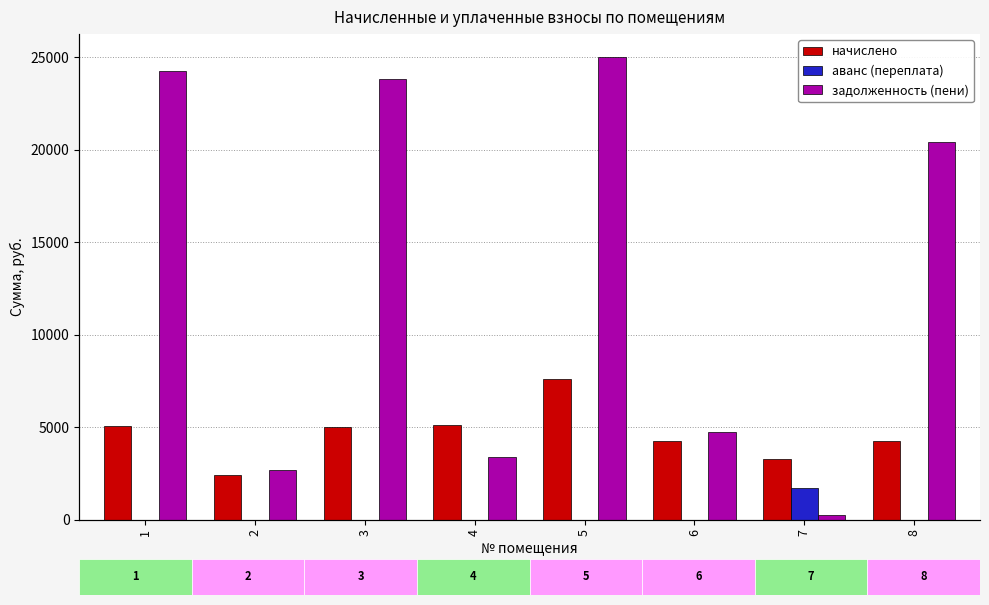

The value of аванс (переплата) at 8 is 0.0. True or false?

True